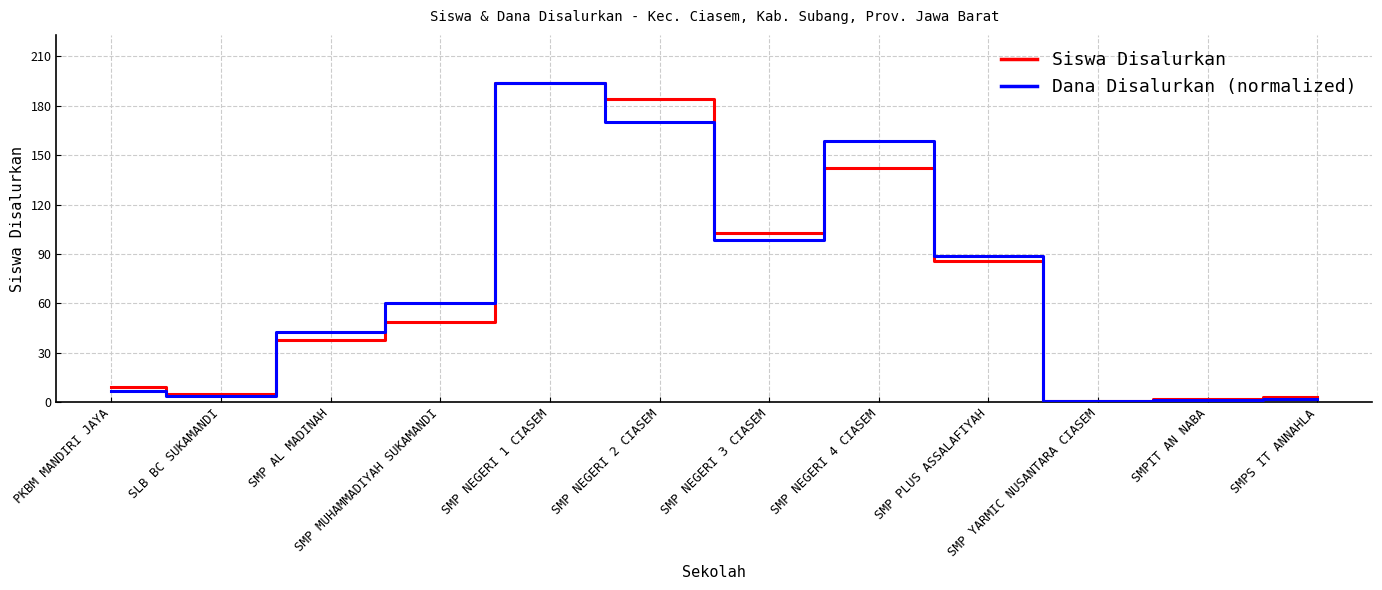

What are all the series names shown in the legend?

Siswa Disalurkan, Dana Disalurkan (normalized)